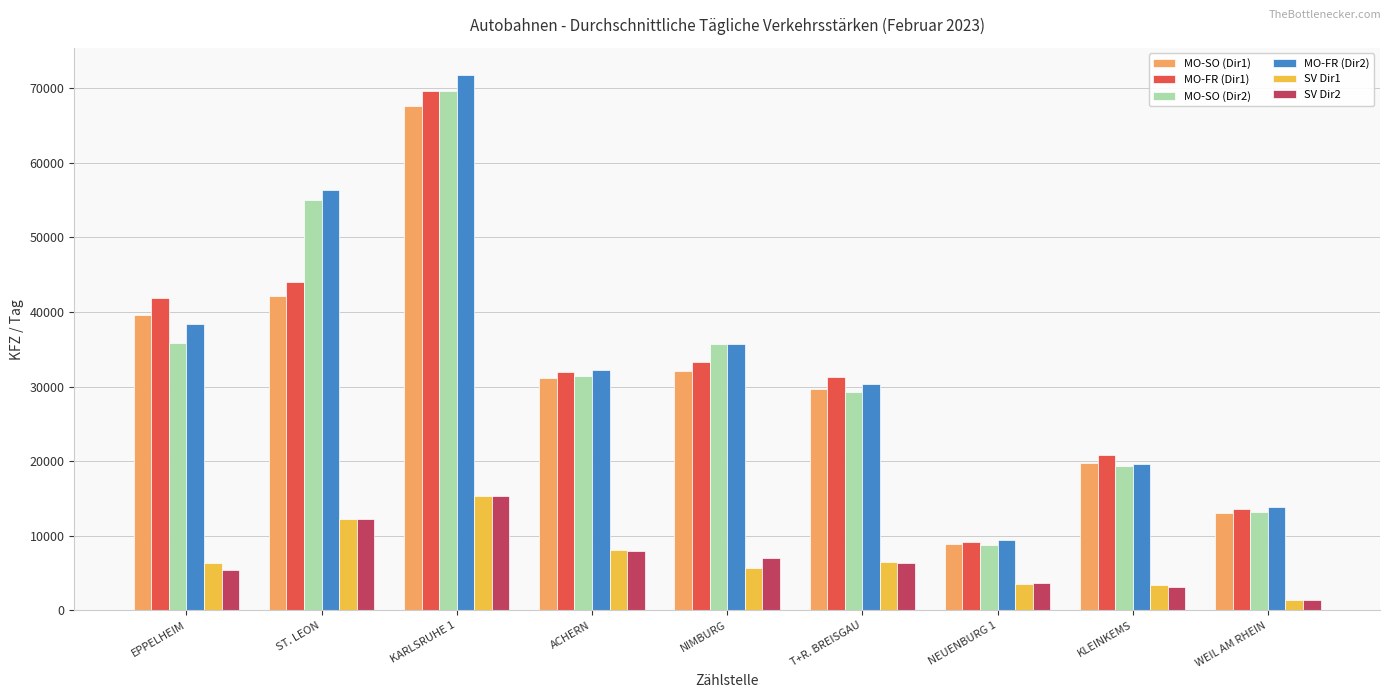

Read the MO-SO (Dir2) value at NEUENBURG 1, to the nearest 100.

8800